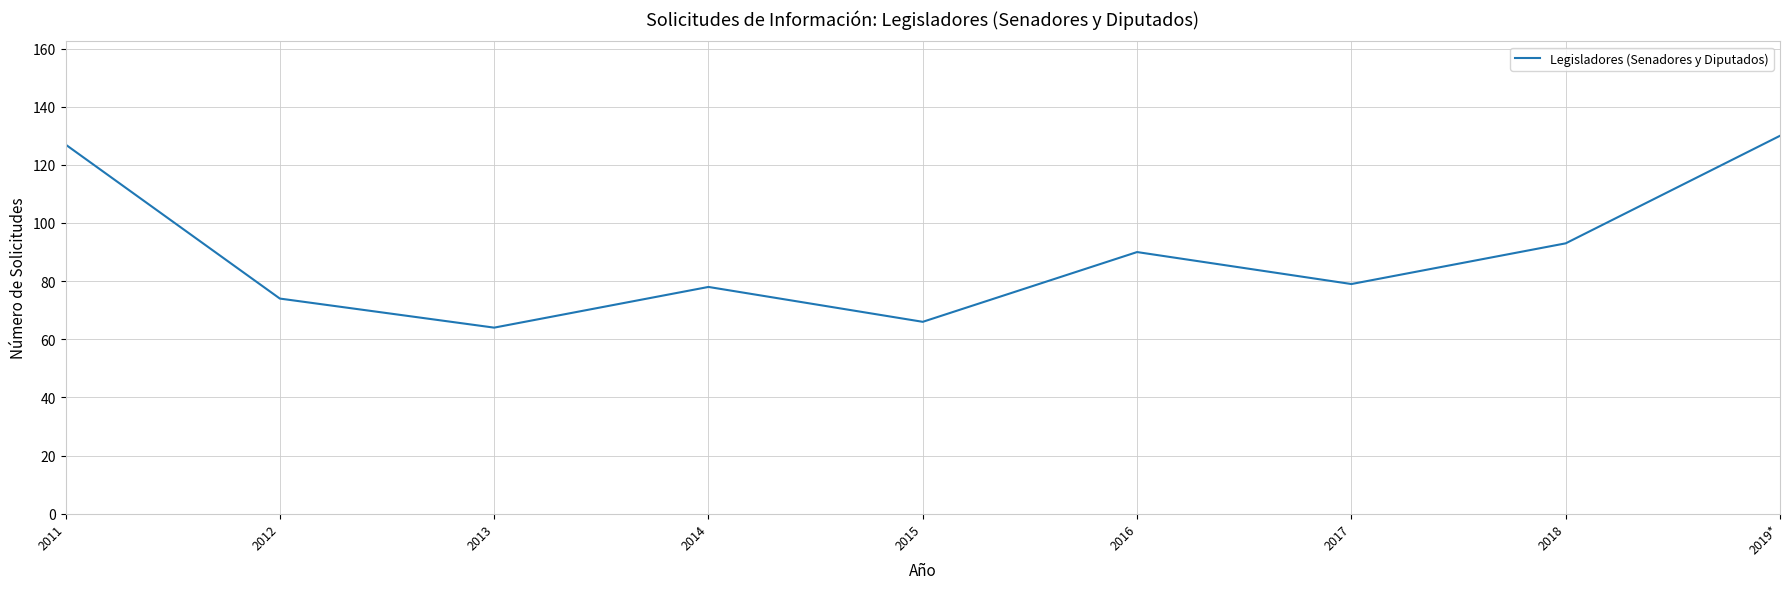

True or false: the data shows 66 at 2015.

True